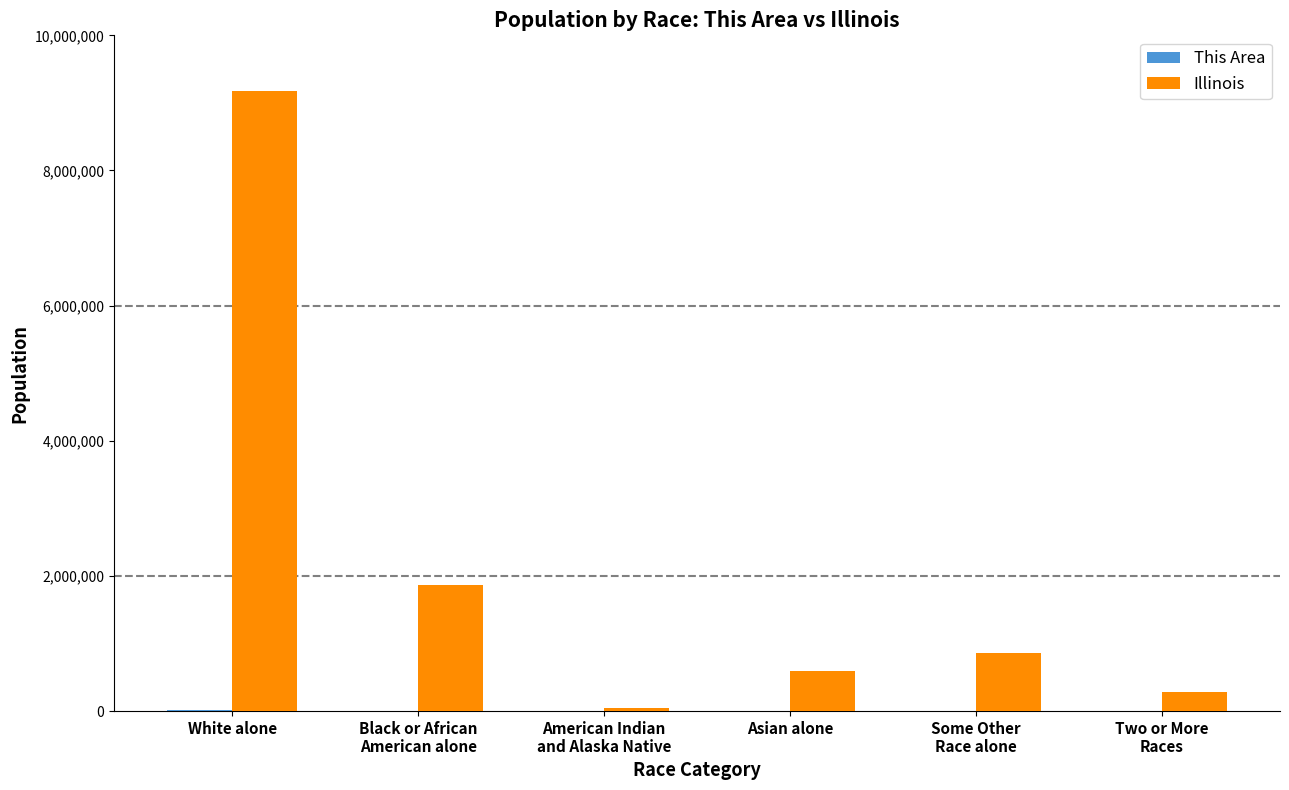

Count the number of data series in this chart.

2